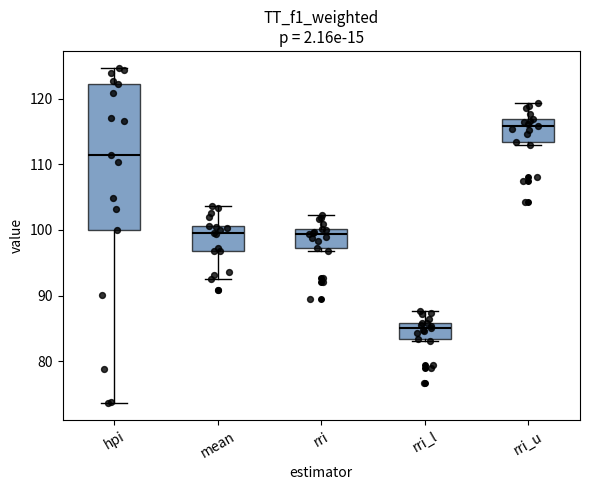

Which box is the tallest, from its lower edge to its upper edge?

hpi